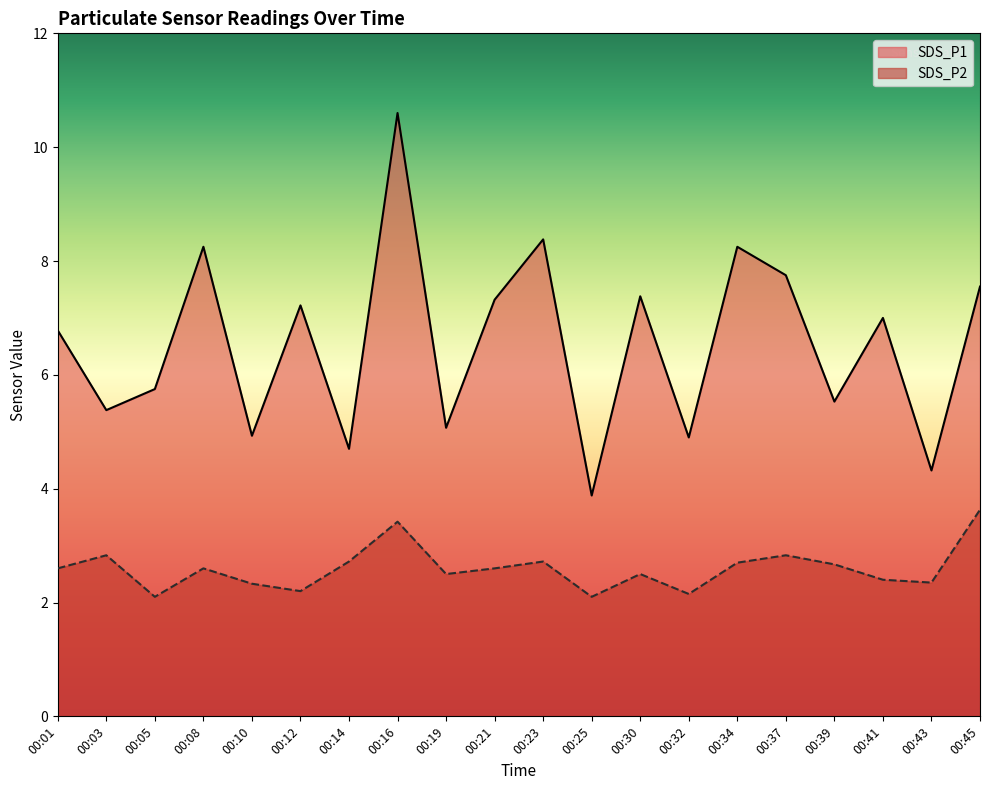

Reading left to right, transcribe all the data shown in this chart.

SDS_P1: 6.8	5.4	5.8	8.2	4.9	7.2	4.7	10.6	5.1	7.3	8.4	3.9	7.4	4.9	8.2	7.8	5.5	7.0	4.3	7.5
SDS_P2: 2.6	2.8	2.1	2.6	2.3	2.2	2.7	3.4	2.5	2.6	2.7	2.1	2.5	2.1	2.7	2.8	2.7	2.4	2.4	3.6